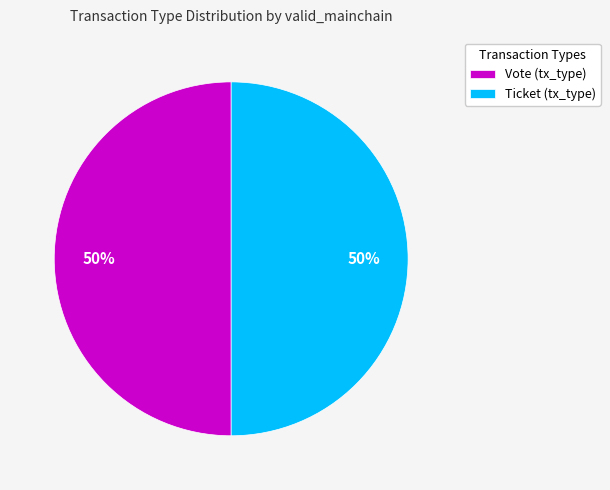

To the nearest percent, what is the average slice percentage?

50%